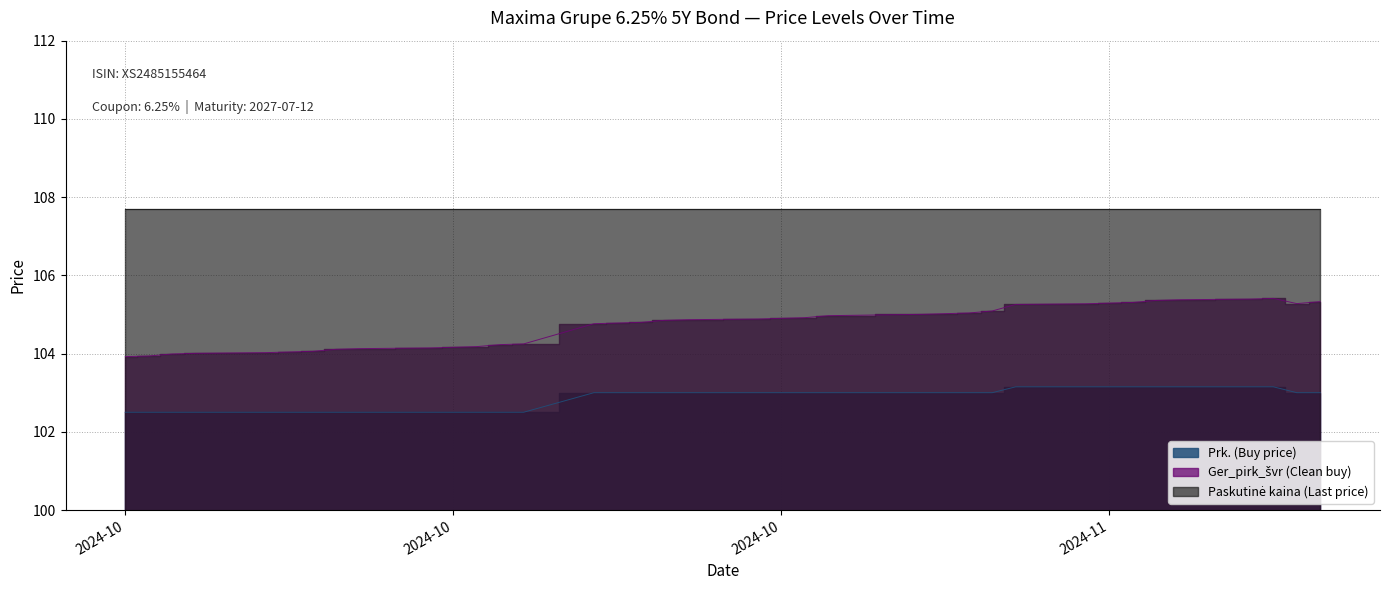

Which series has the largest range (max minus min)?

Ger_pirk_švr (Clean buy)